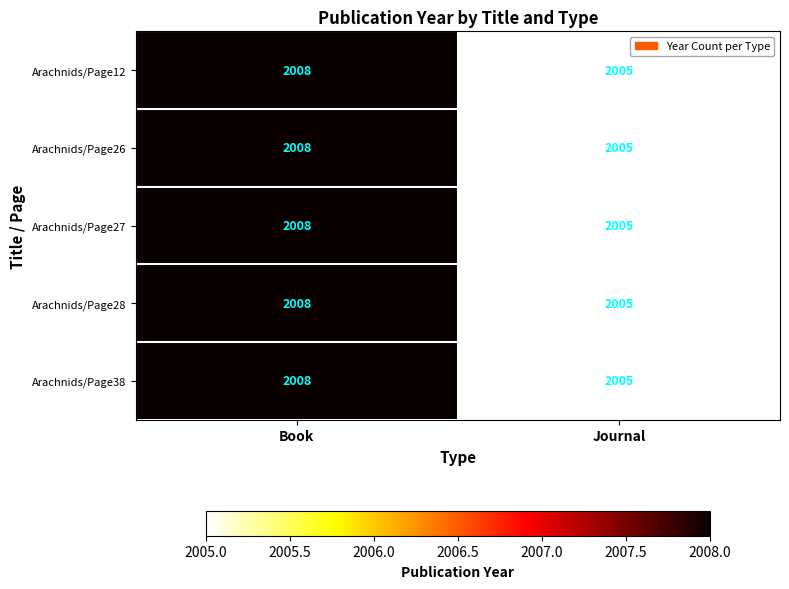

What is the difference between the Arachnids/Page28 values at Book and Journal?

3